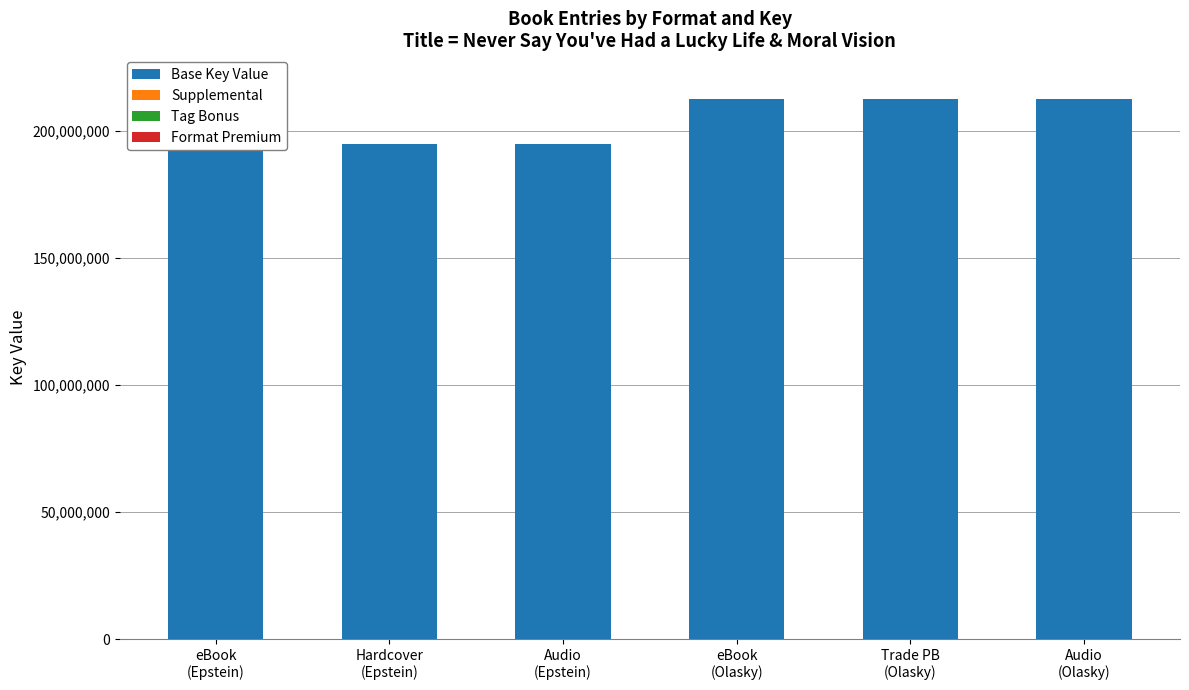

What is the difference between the highest and lowest values at eBook
(Epstein)?

194911306